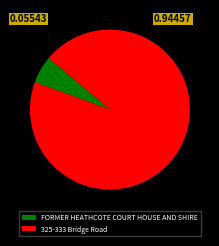

To the nearest percent, what is the difference between the largest and smallest slice percentages?

89%